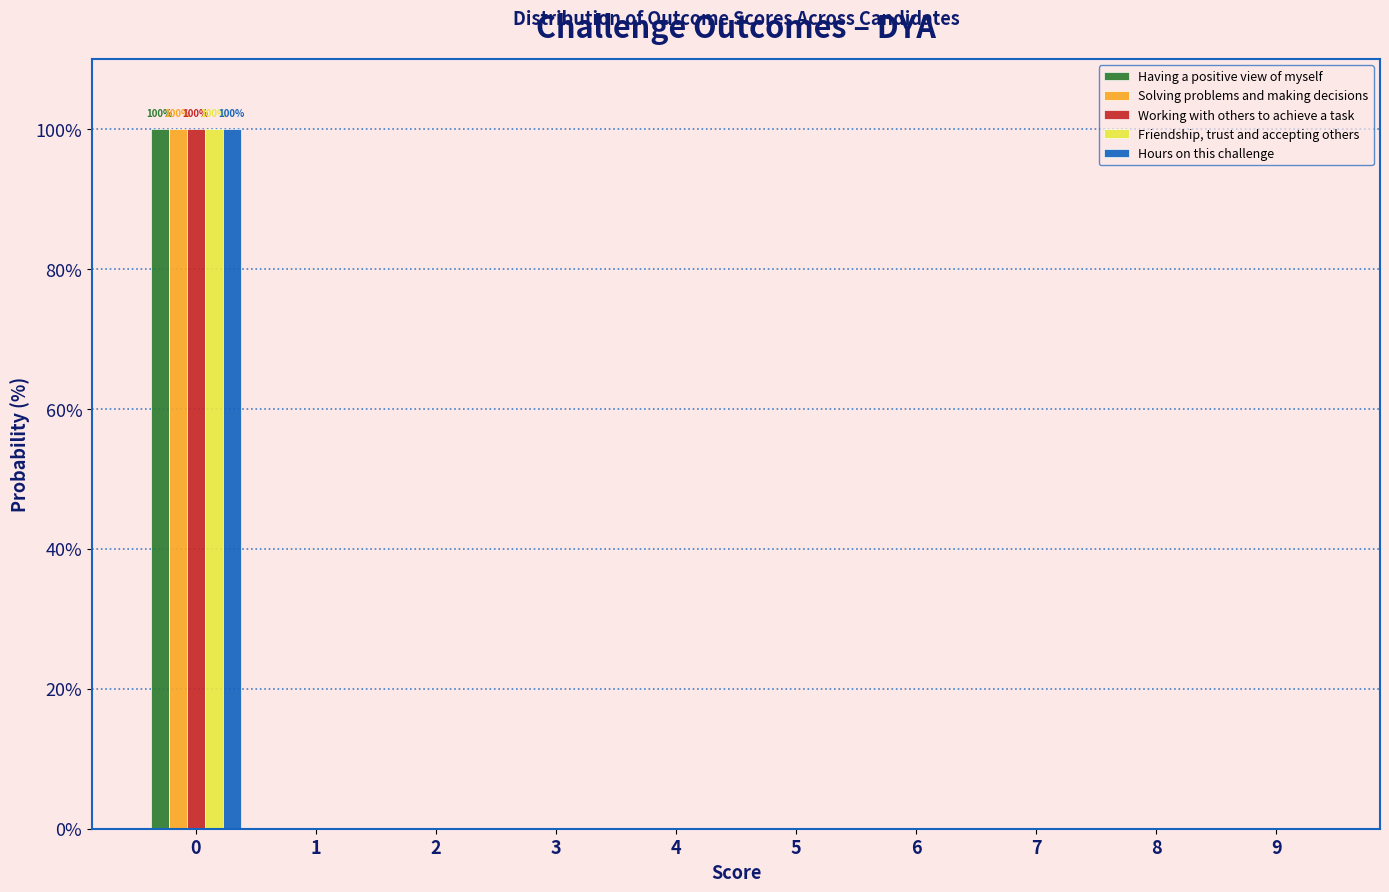

What is the sum of all Having a positive view of myself values?

100